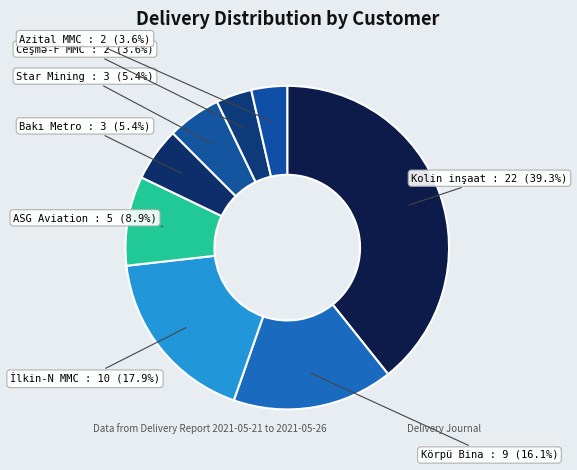

Which category has the biggest portion of the pie?

Kolin inşaat Turizm STAŞ